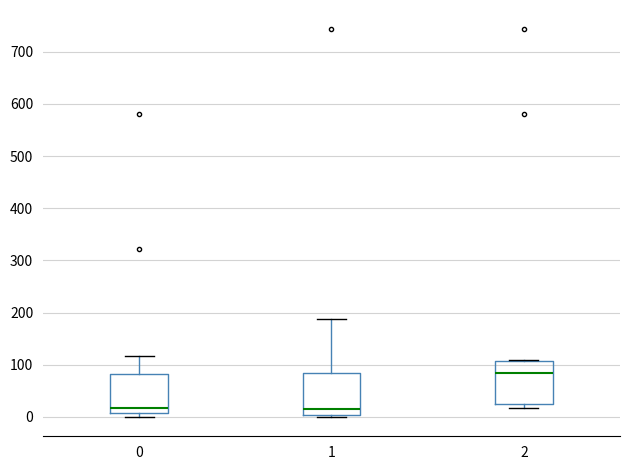

Reading left to right, read every box against the y-axis: the position of its median line, the range the box covers, and the ends of its whiskers. The values are not printed on the chart, so give them approximately, as read against the axis.

0: median 20, box 10 to 80, whiskers 0 to 120
1: median 20, box 0 to 90, whiskers 0 (just below the box's lower edge) to 190
2: median 80, box 20 to 110, whiskers 20 (just below the box's lower edge) to 110